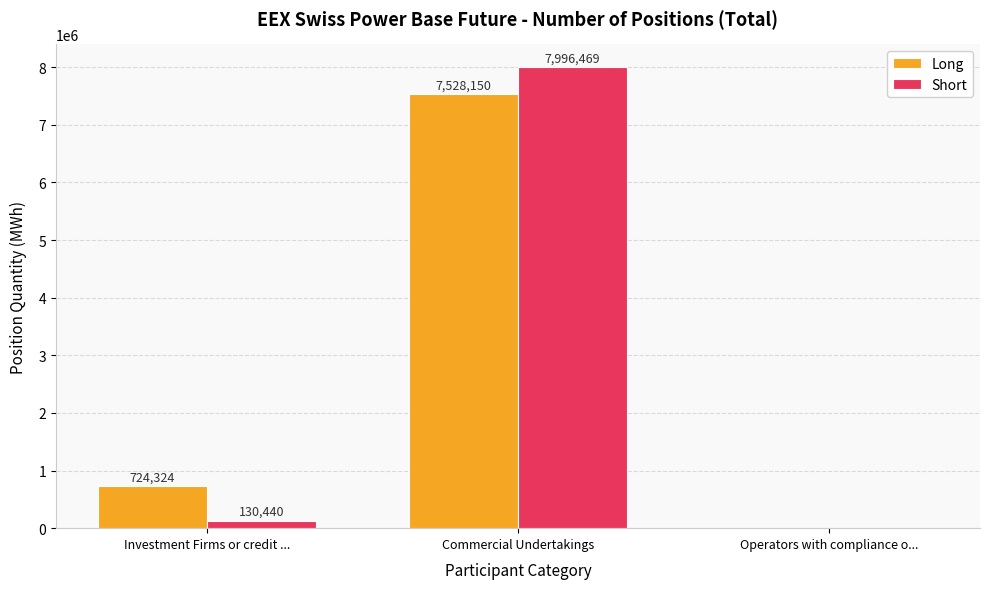

What are all the series names shown in the legend?

Long, Short